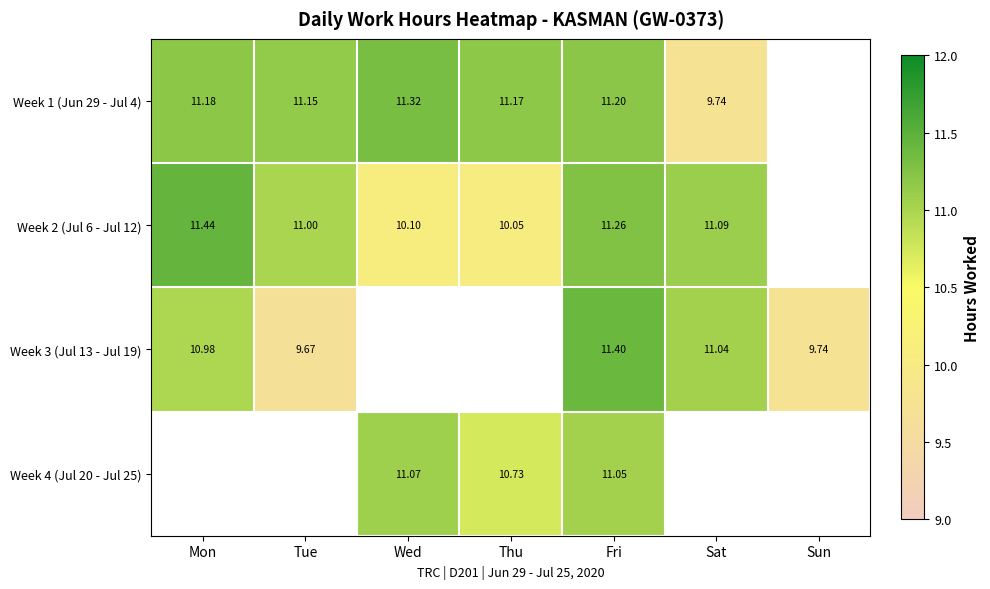

Is the value of Week 2 (Jul 6 - Jul 12) at Fri greater than the value of Week 1 (Jun 29 - Jul 4) at Fri?

Yes